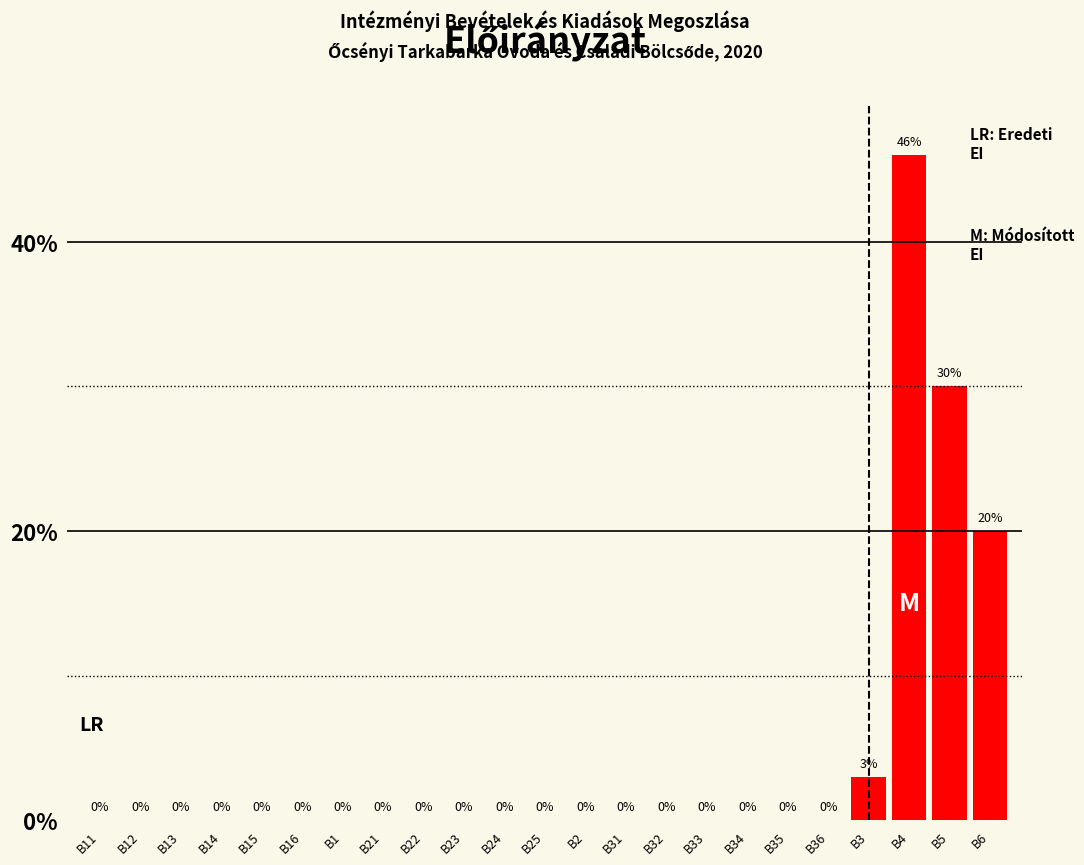

Reading left to right, what are all the values shown in this chart?

B11=0	B12=0	B13=0	B14=0	B15=0	B16=0	B1=0	B21=0	B22=0	B23=0	B24=0	B25=0	B2=0	B31=0	B32=0	B33=0	B34=0	B35=0	B36=0	B3=3	B4=46	B5=30	B6=20